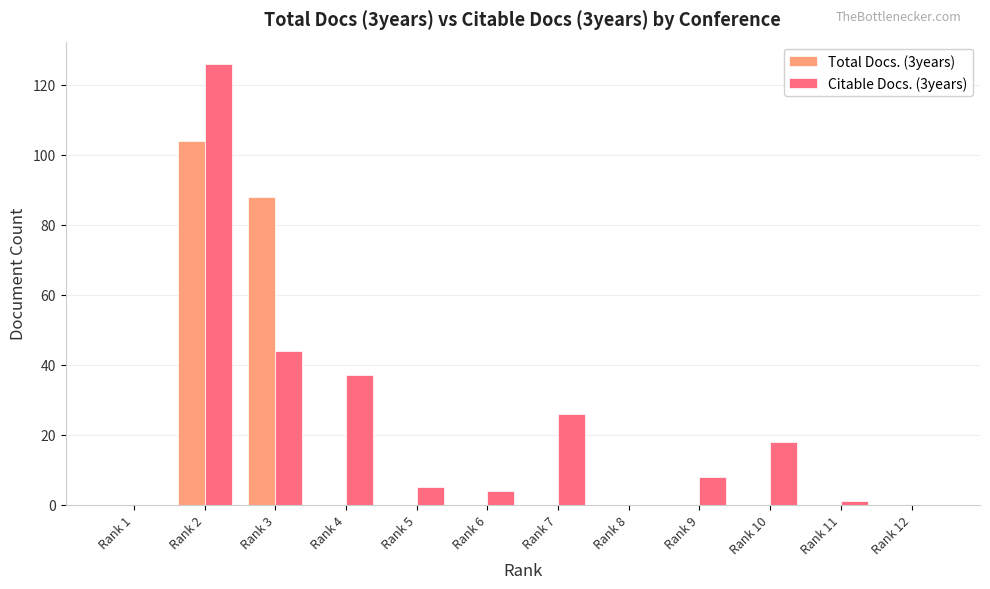

What is the greatest value displayed?

126